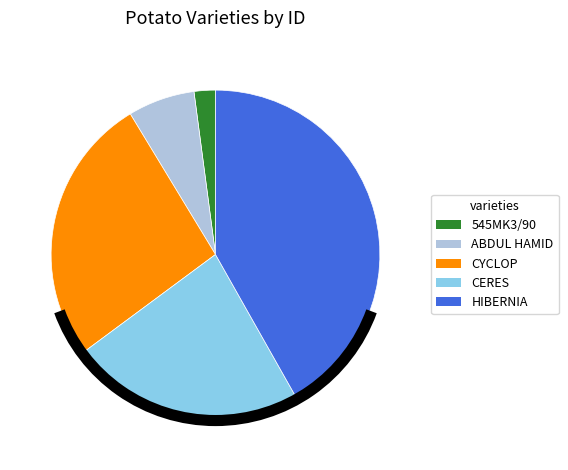

What is the largest slice in the pie chart?

HIBERNIA